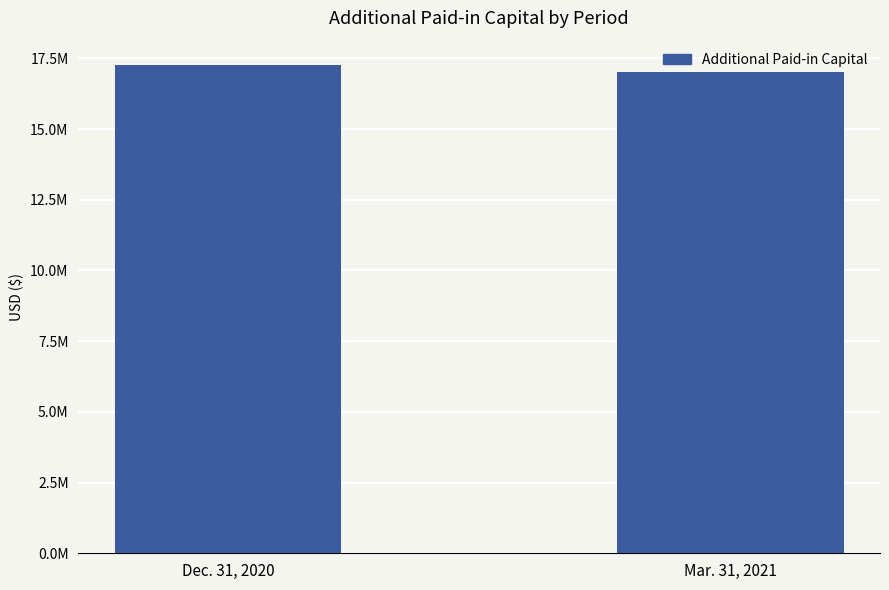

Does the chart contain any negative values?

No